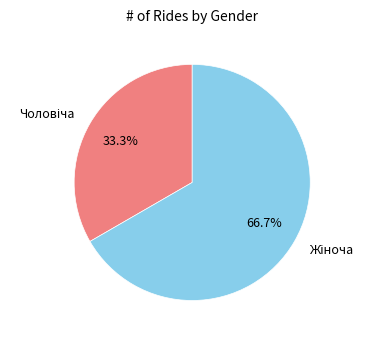

How many segments does this pie chart have?

2